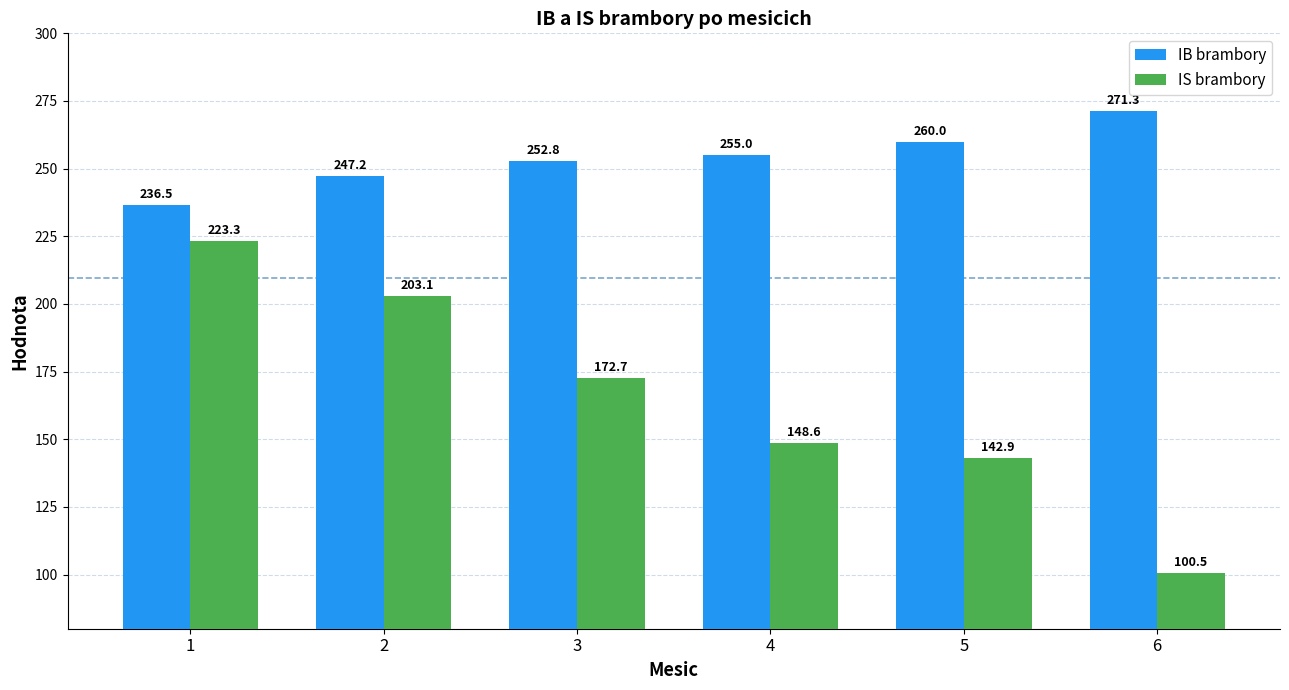

Reading left to right, transcribe all the data shown in this chart.

IB brambory: 236.5	247.2	252.8	255.0	260.0	271.3
IS brambory: 223.3	203.1	172.7	148.6	142.9	100.5